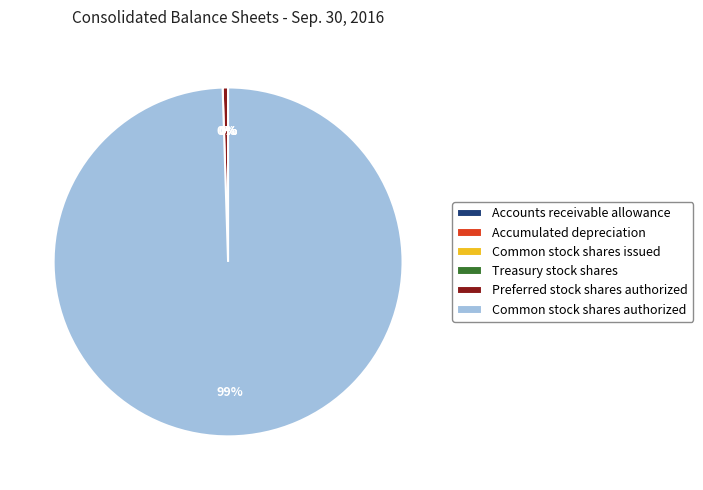

Is there any slice that represents more than half of the pie?

Yes